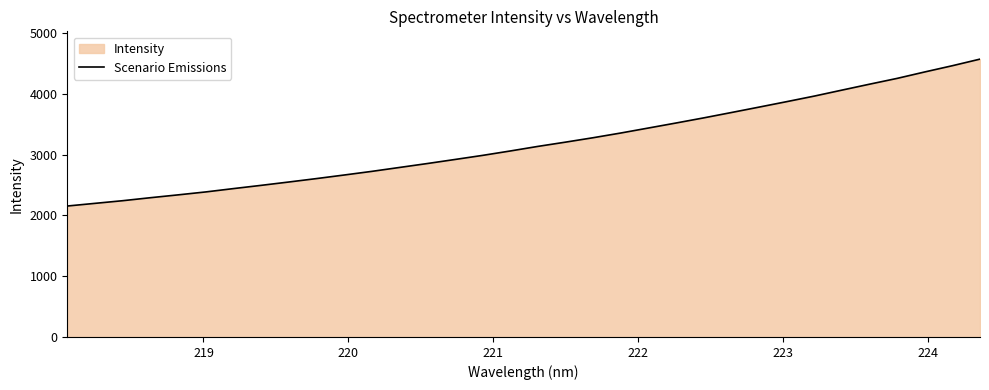

What is the difference between the maximum and minimum values?

2417.0